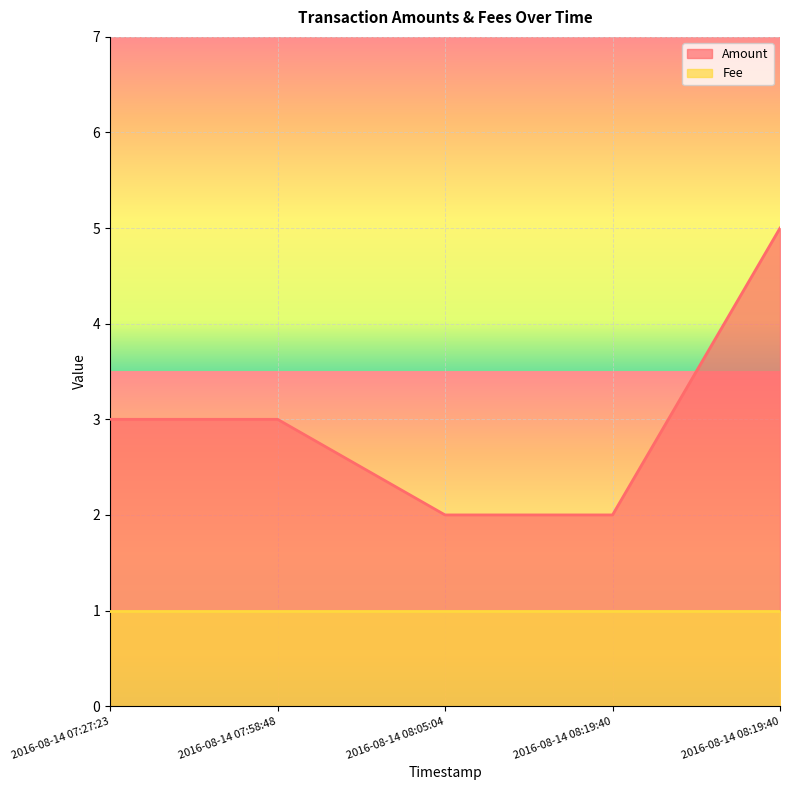

What value does the data have at 2016-08-14 08:05:04?

2